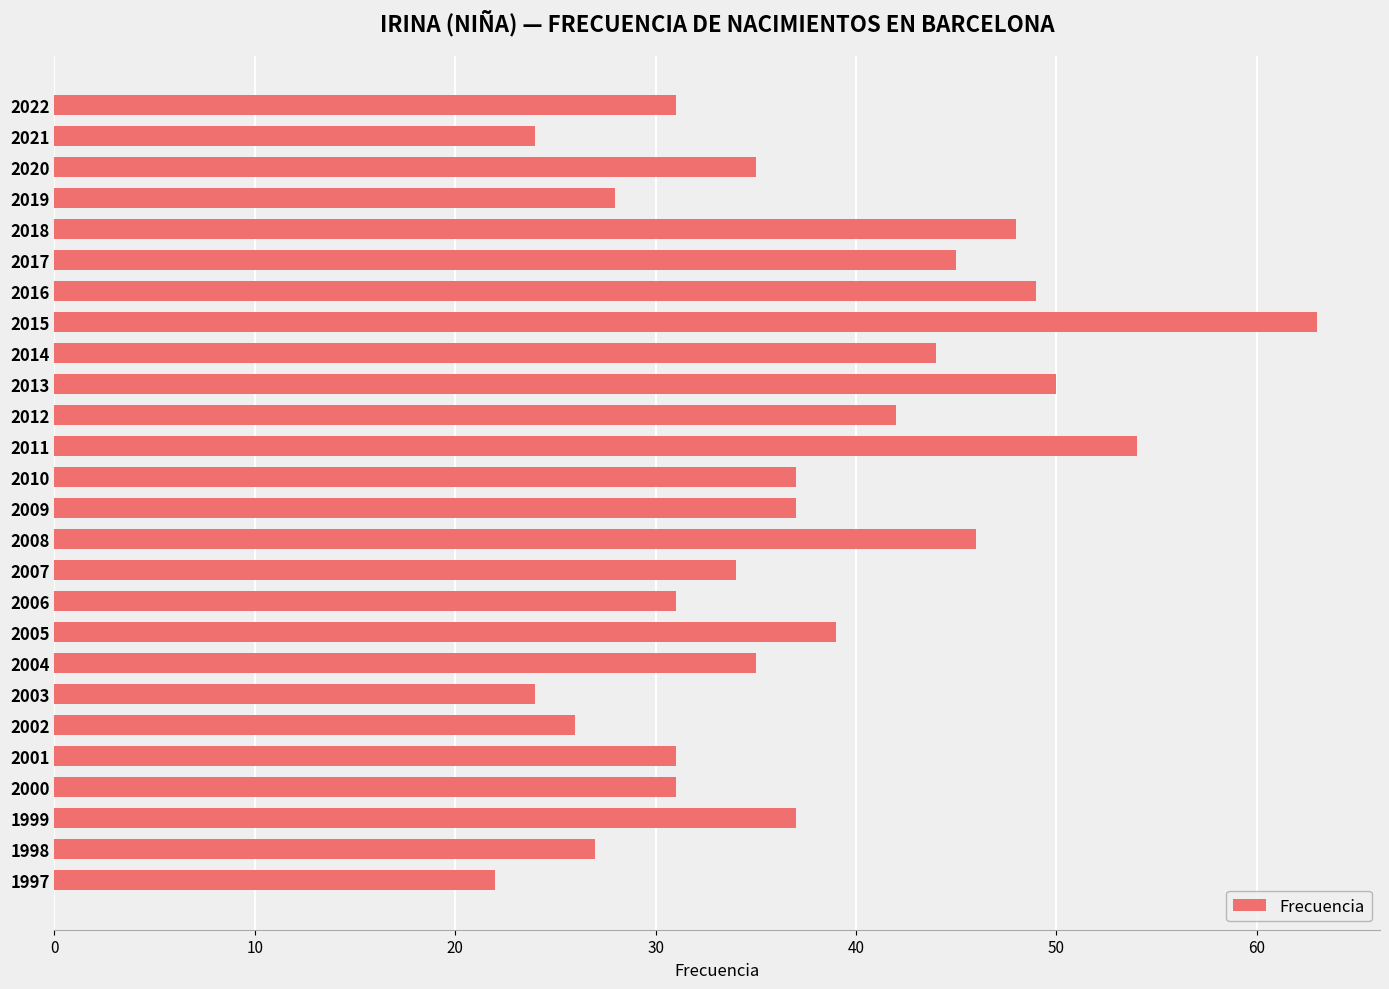

What is the sum of all values?

970